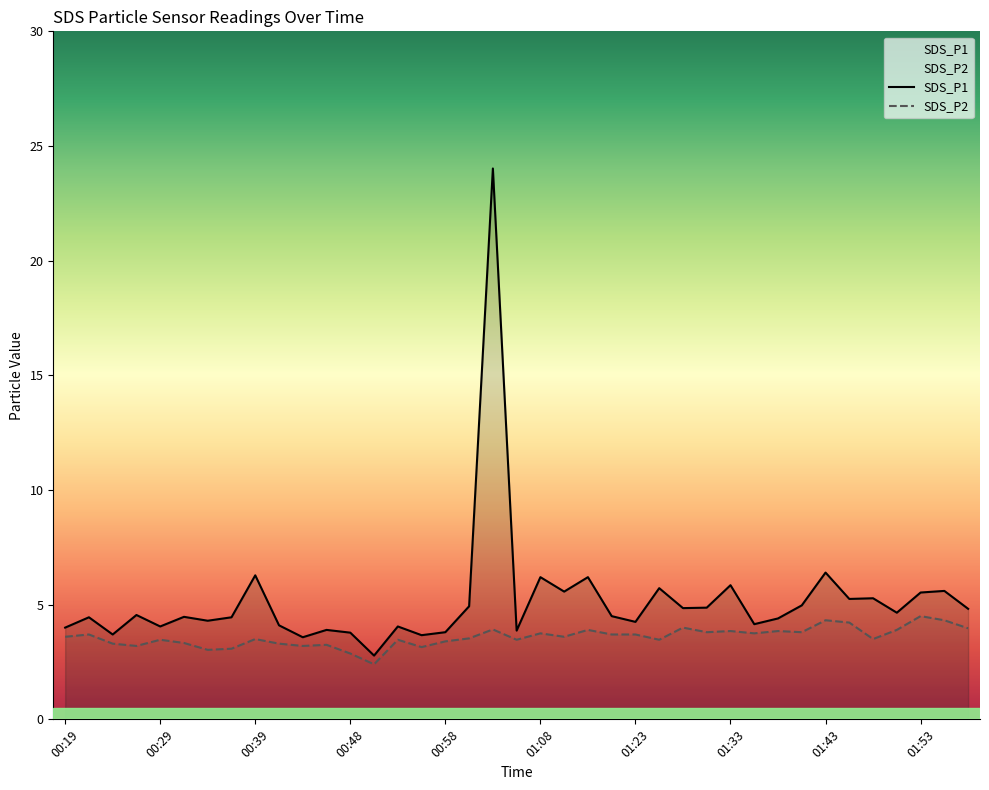

Between 01:23 and 01:45, which series saw the biggest shift?

SDS_P1